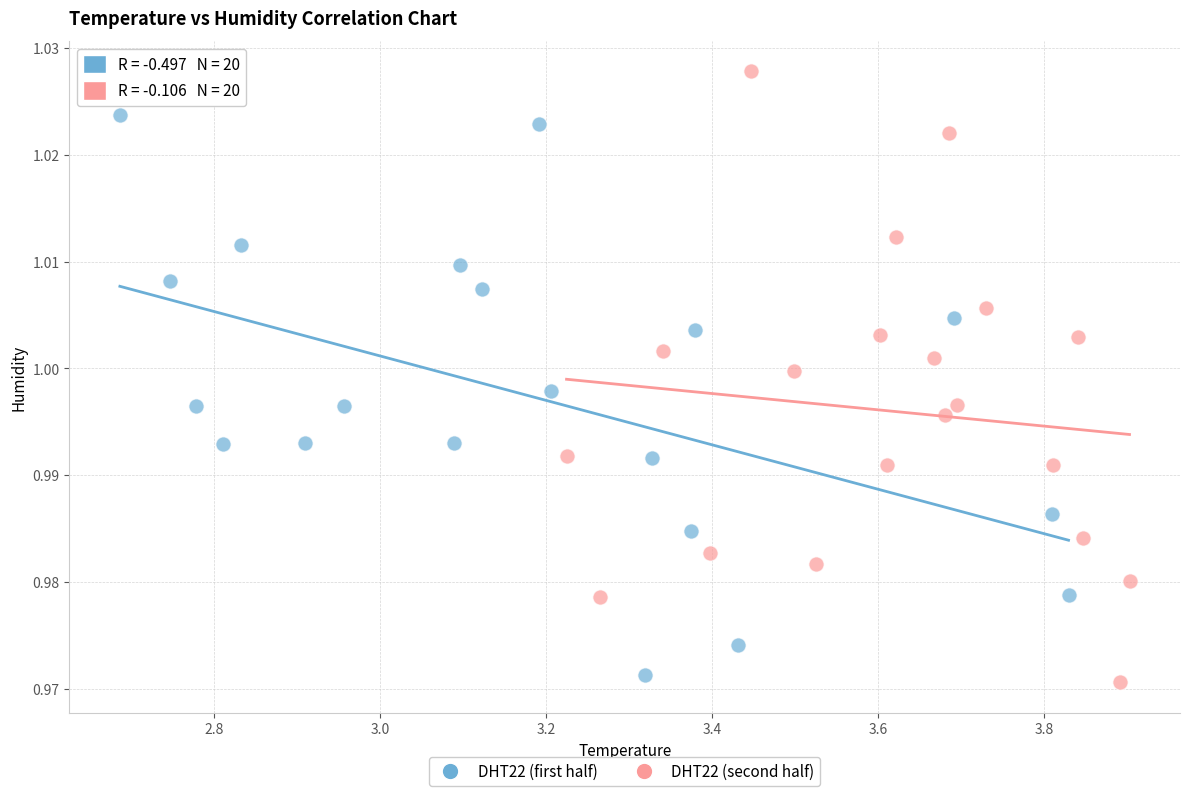

Which series contains the highest Y value?

DHT22 (second half)